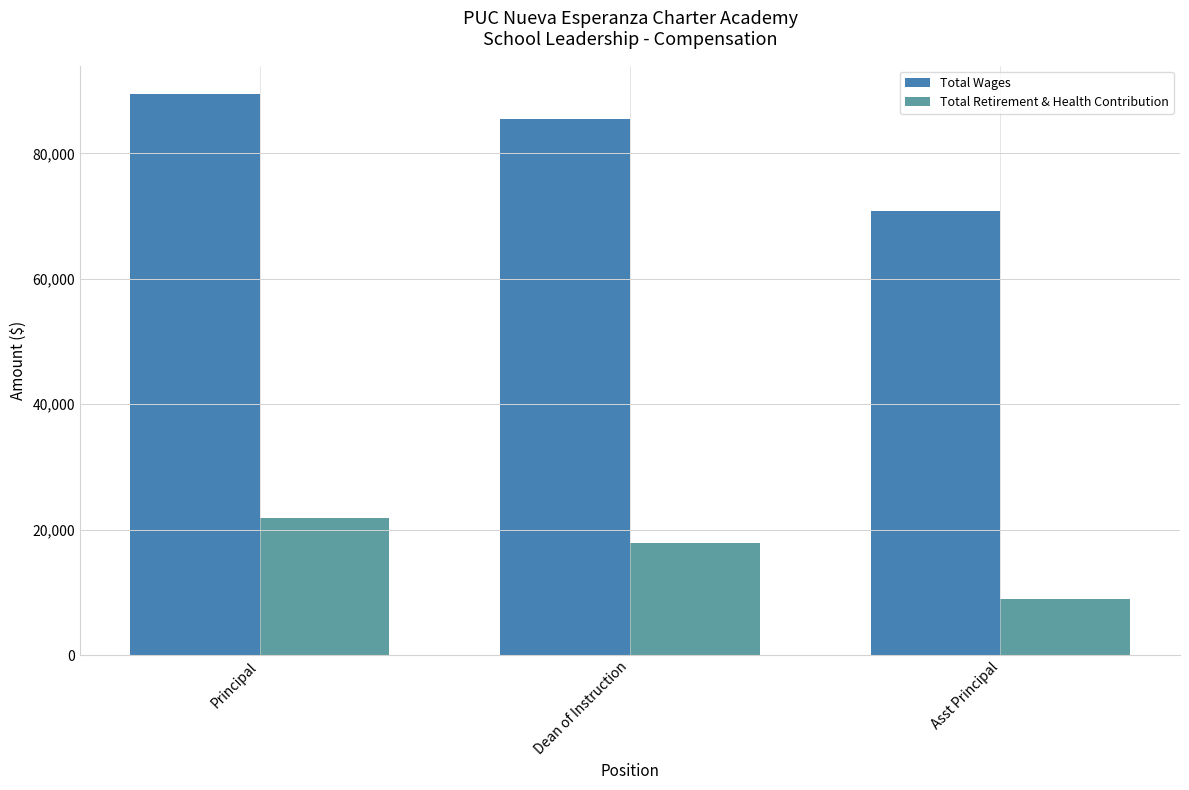

What is the sum of the Total Wages values at Dean of Instruction and Asst Principal?

156262